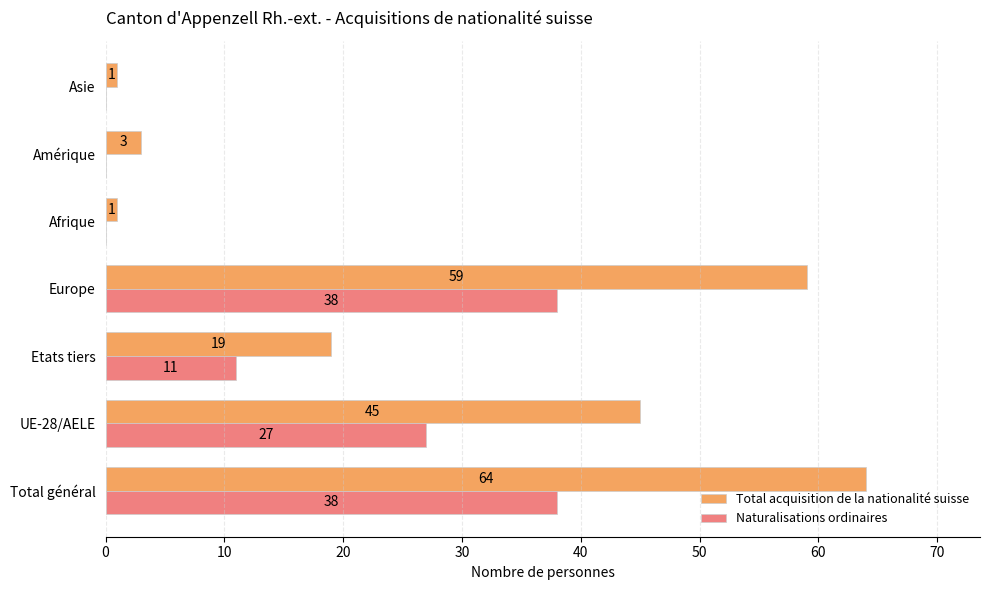

What is the sum of all Naturalisations ordinaires values?

114